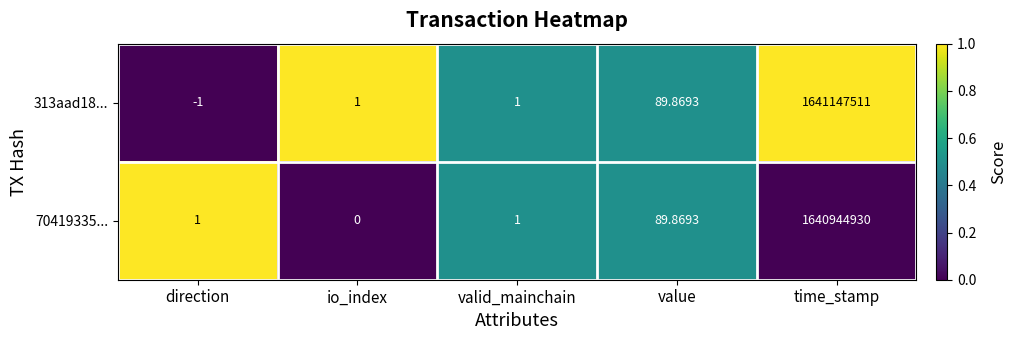

Where is 313aad18... nearest to the value 820573755?

value